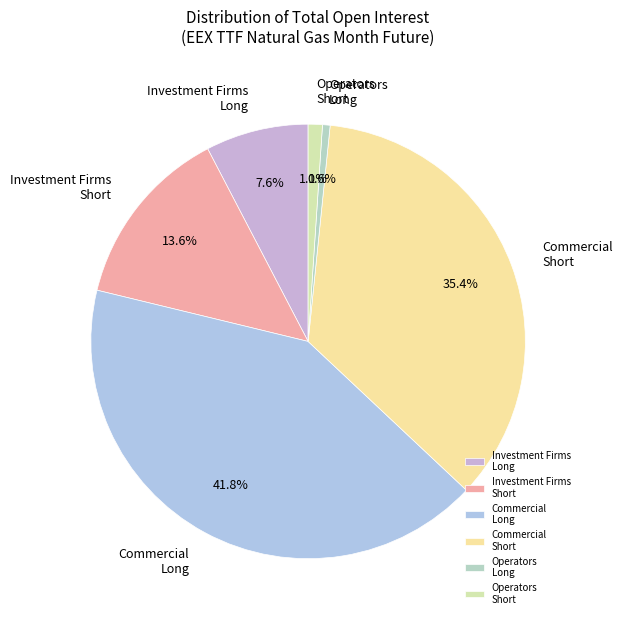

True or false: Commercial Long accounts for 55% of the total.

False